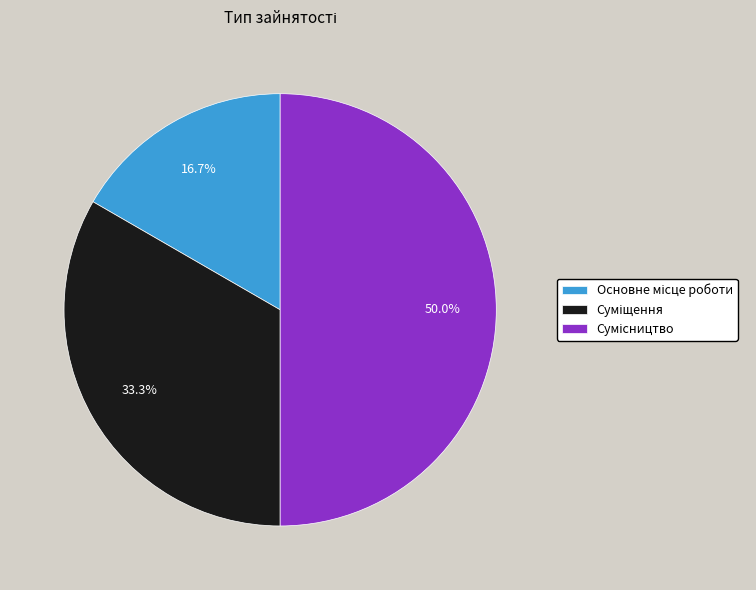

To the nearest percent, what is the difference between the Суміщення and Основне місце роботи slice percentages?

17%